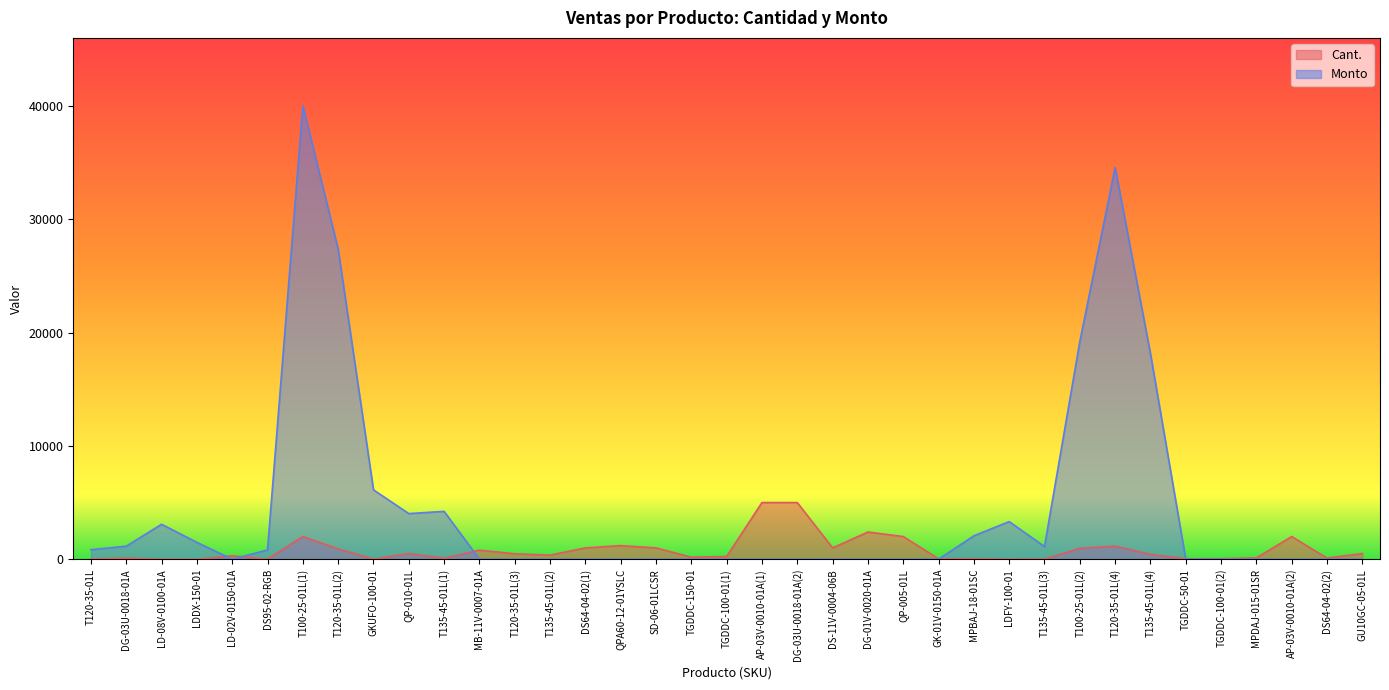

What is the label of the 30th point from the left?

T120-35-01L(4)